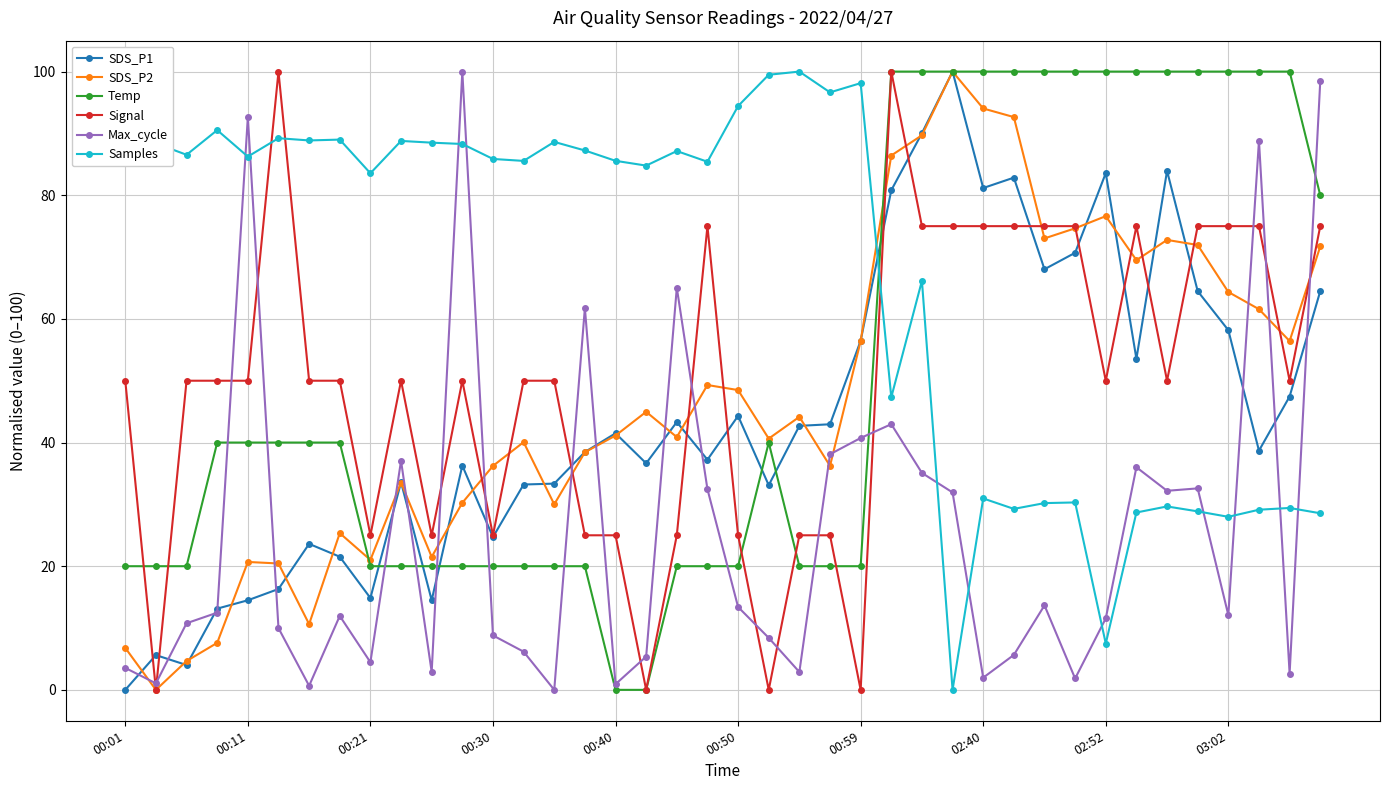

Which series has the largest total across all categories?

Samples